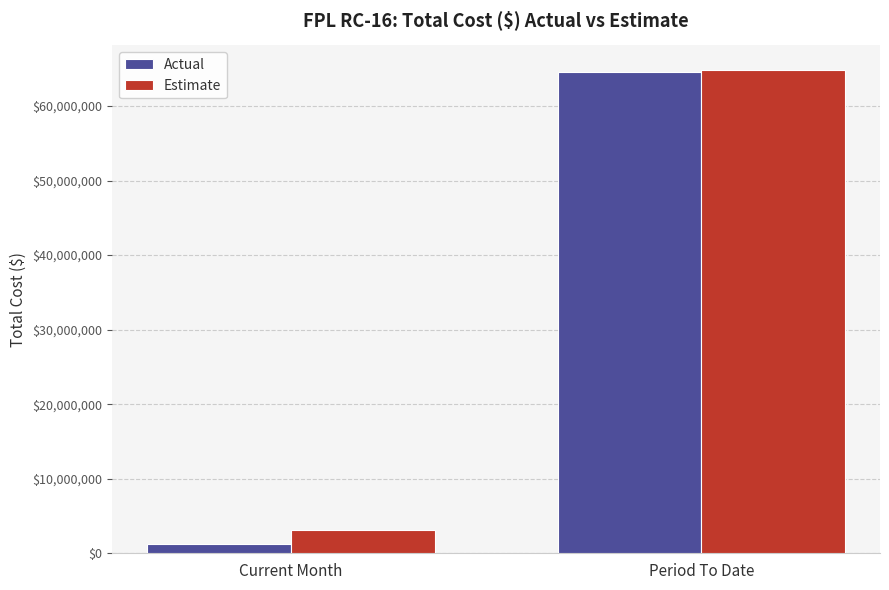

What is the sum of all Actual values?

65725470.0